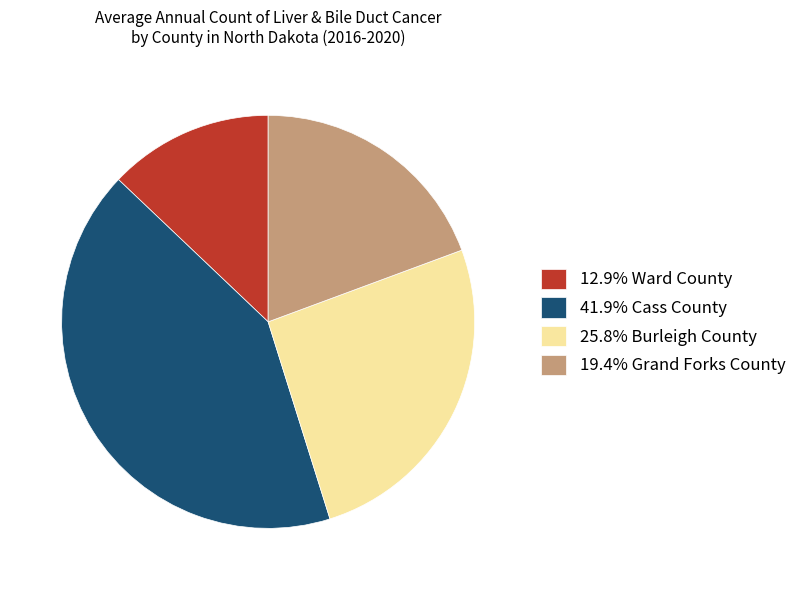

Is there a majority slice in this chart?

No